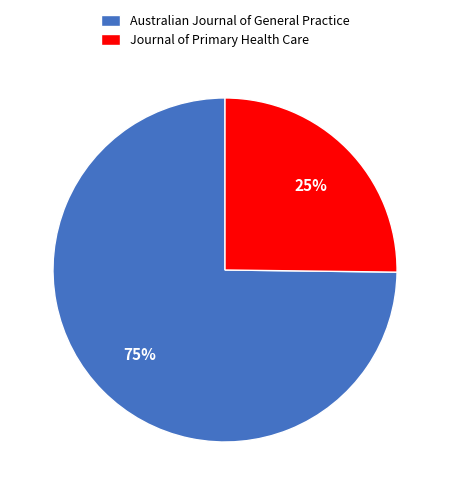

How many segments does this pie chart have?

2